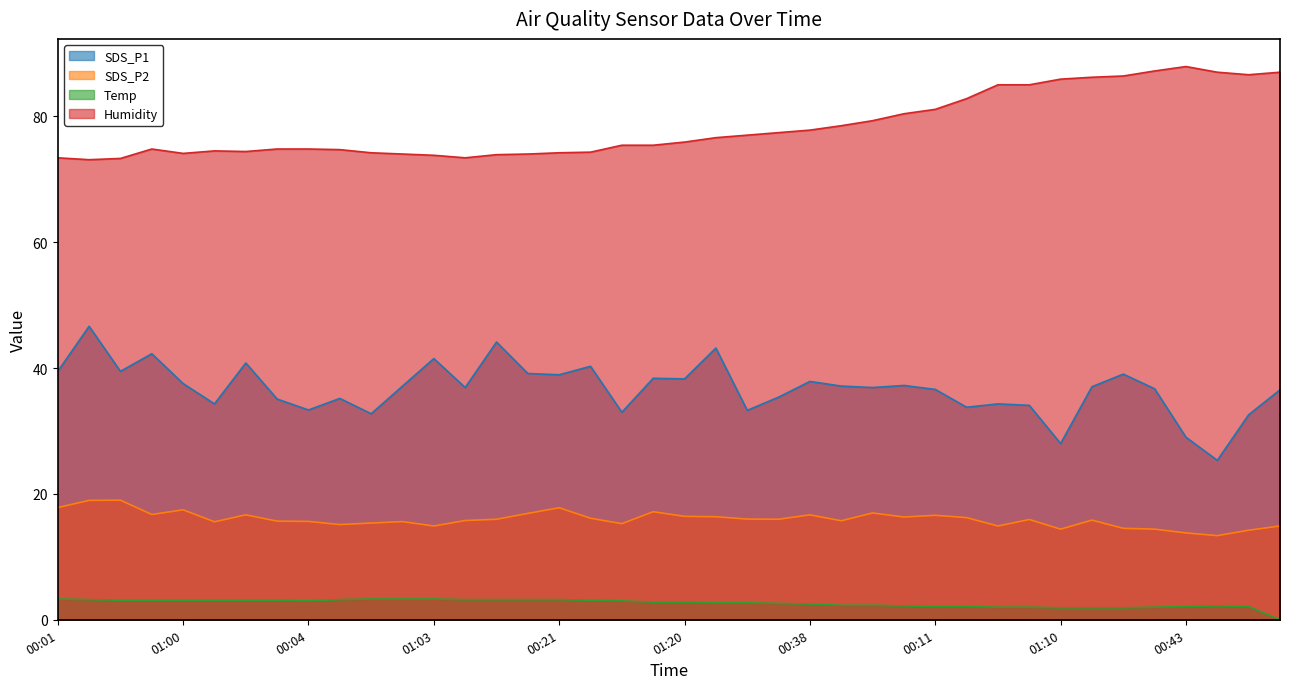

Read the SDS_P2 value at 00:21.

17.8